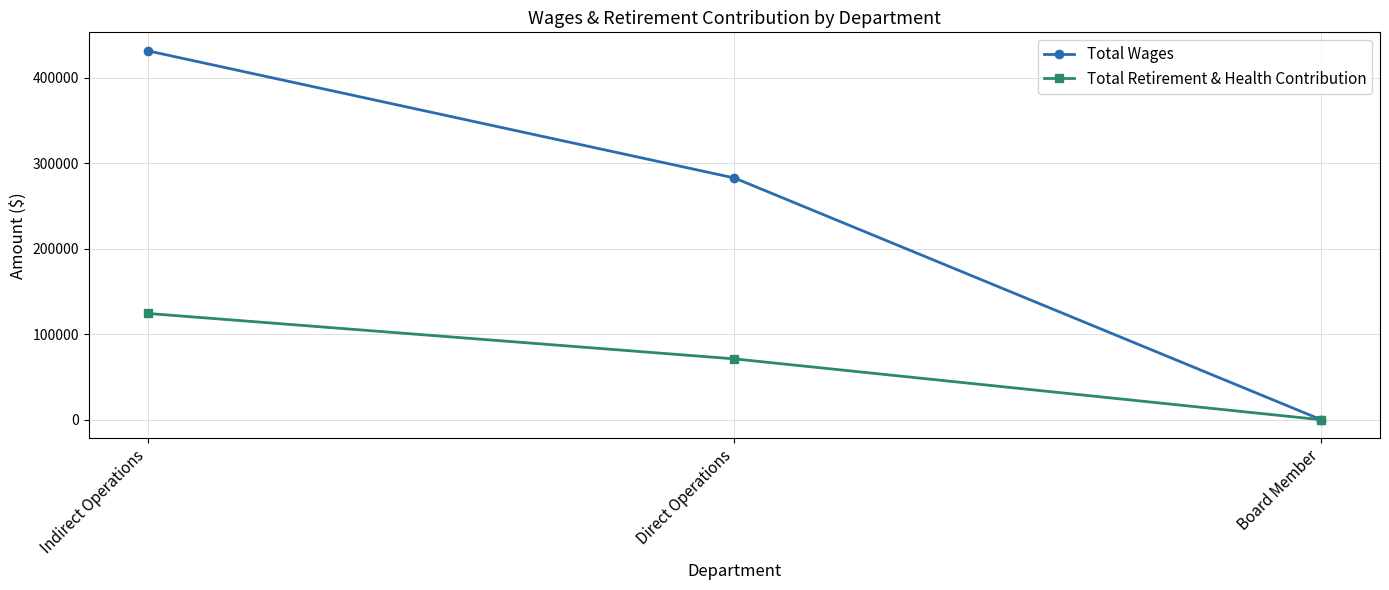

Is the value of Total Retirement & Health Contribution at Board Member greater than the value of Total Wages at Direct Operations?

No